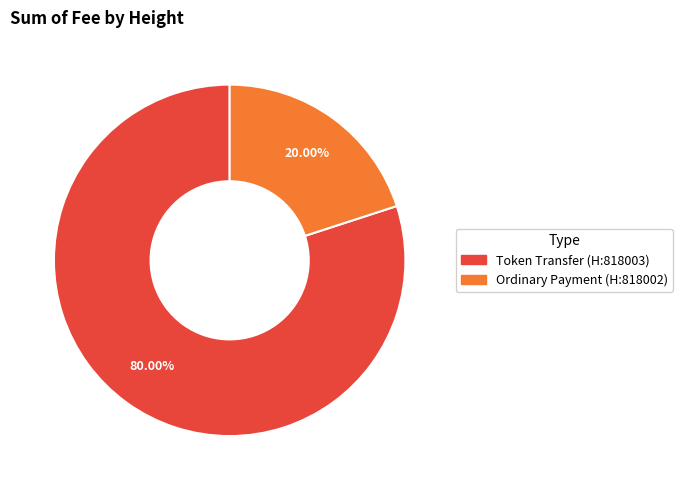

What is the ratio of the value at Token Transfer (H:818003) to the value at Ordinary Payment (H:818002)?

4.0